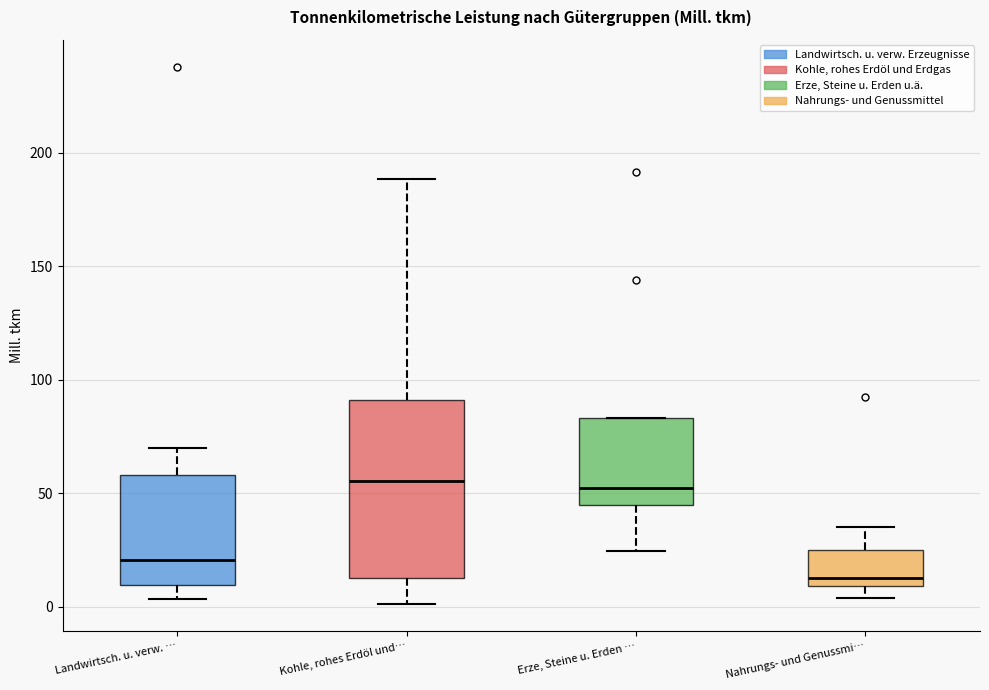

Reading left to right, transcribe this box plot: for each box, give where its median line is, the range the box spans, and where its two whiskers end, as read against the y-axis. The values are not printed on the chart, so give them approximately, as read against the axis.

Landwirtsch. u. verw. …: median 20, box 10 to 60, whiskers 5 to 70
Kohle, rohes Erdöl und…: median 55, box 10 to 90, whiskers 0 to 190
Erze, Steine u. Erden …: median 50, box 45 to 85, whiskers 25 to 85
Nahrungs- und Genussmi…: median 15, box 10 to 25, whiskers 5 to 35